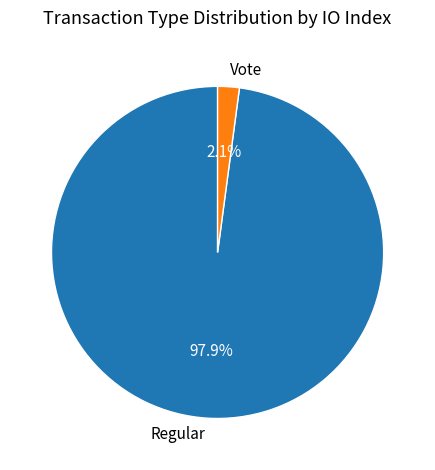

What is the largest slice in the pie chart?

Regular